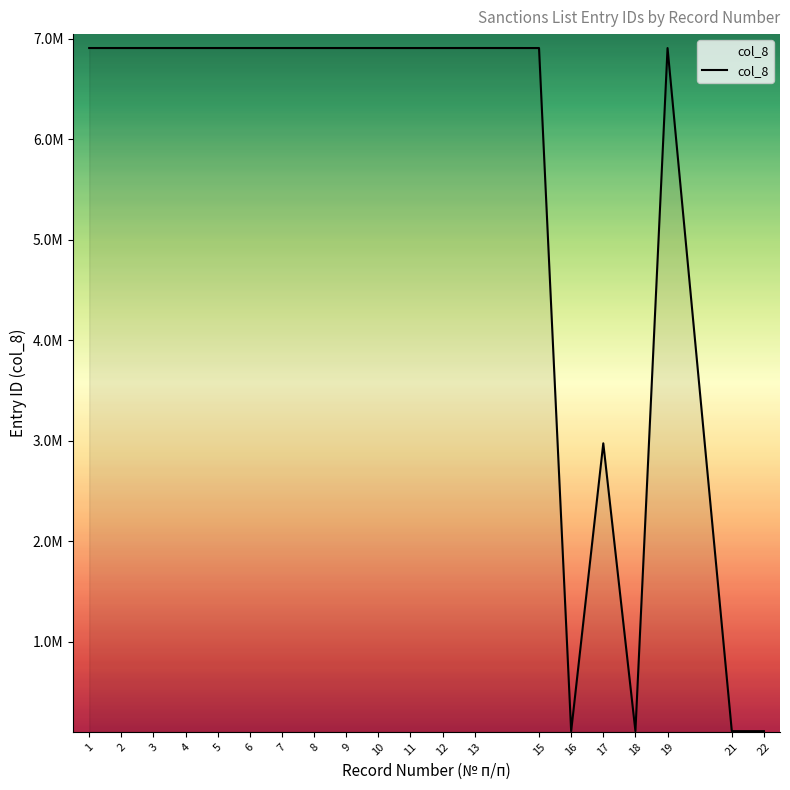

True or false: the data has more than 1 interior local peaks.

True